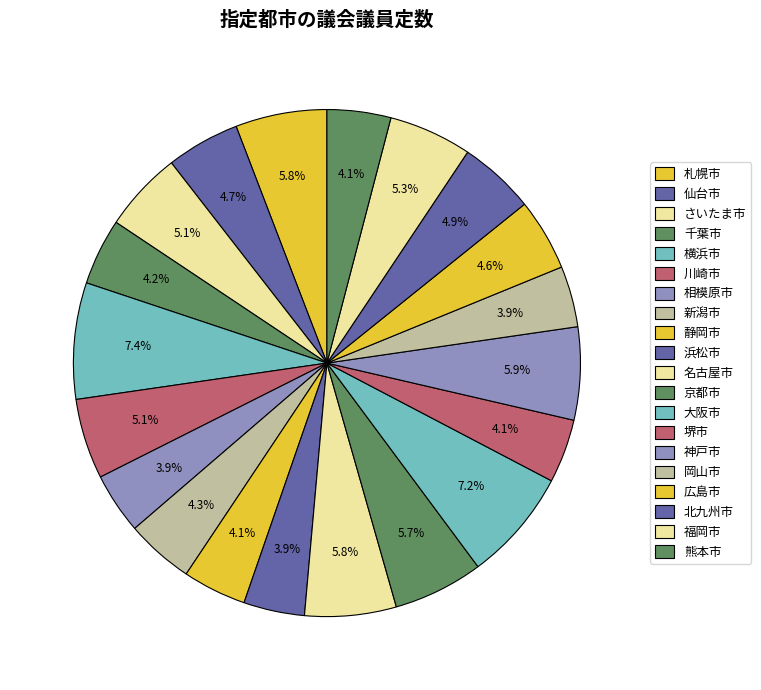

Is it true that 札幌市 is 6% of the pie?

True